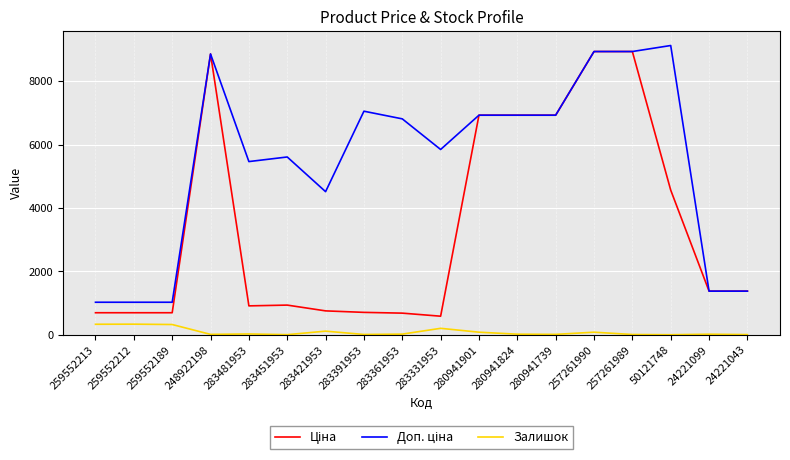

What is the spread (max minus min) of values at 50121748?

9123.7